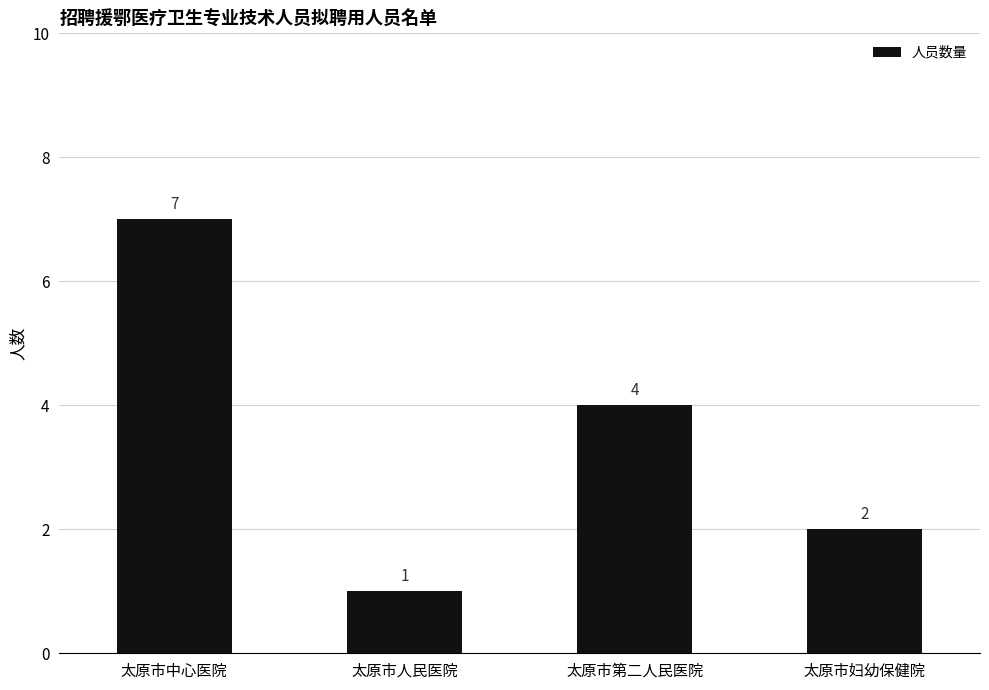

What is the difference between the maximum and minimum values?

6